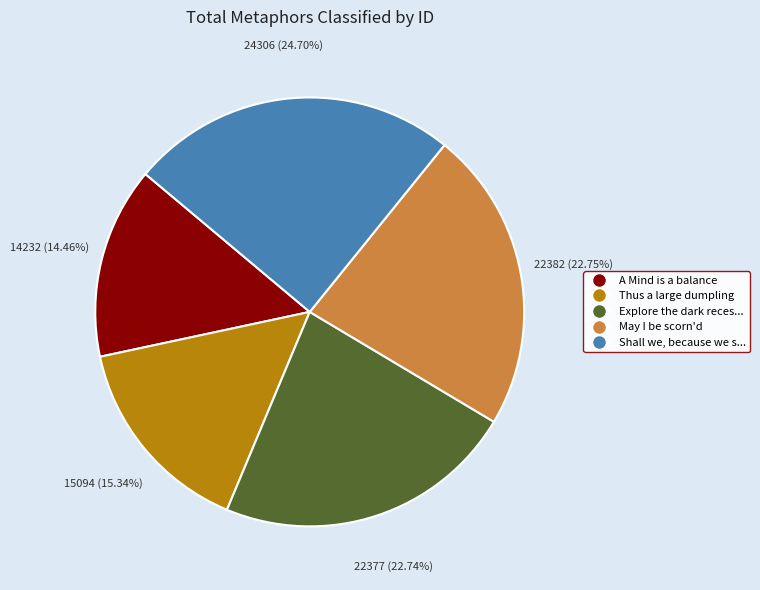

Do Explore the dark reces... and Shall we, because we s... together represent more than half of the pie?

No